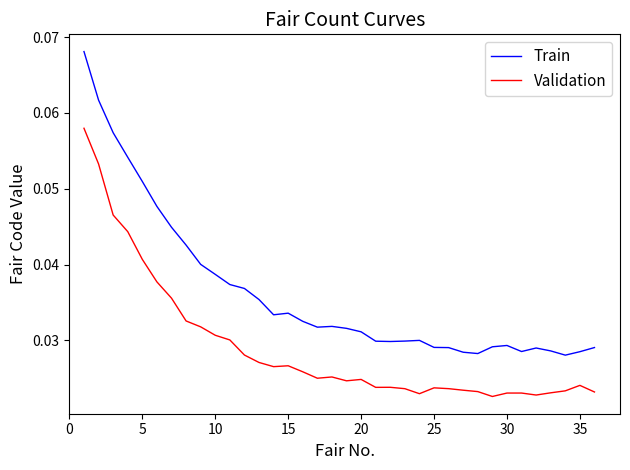

Which series has the largest total across all categories?

Train